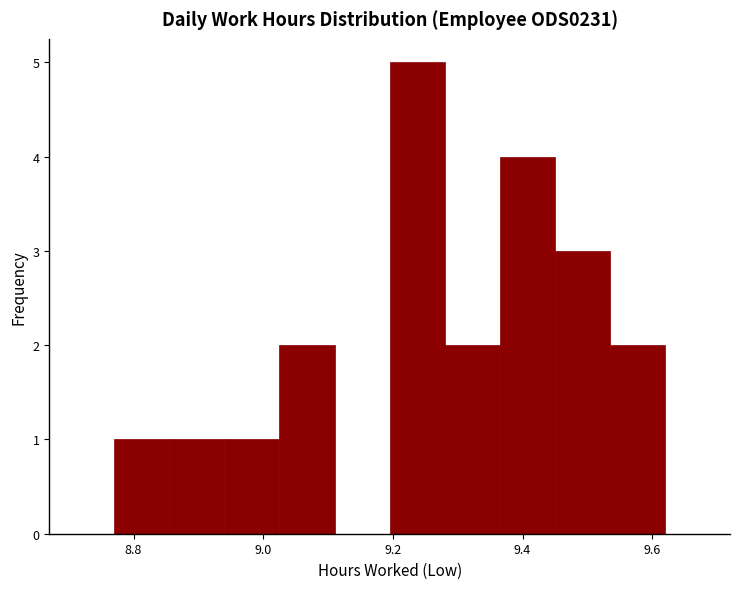

What is the height of the bar covering 8.940 to 9.025 on the x-axis? Neither the bar edges nor the heights are printed on the chart, so give them approximately, as read against the axes.

1